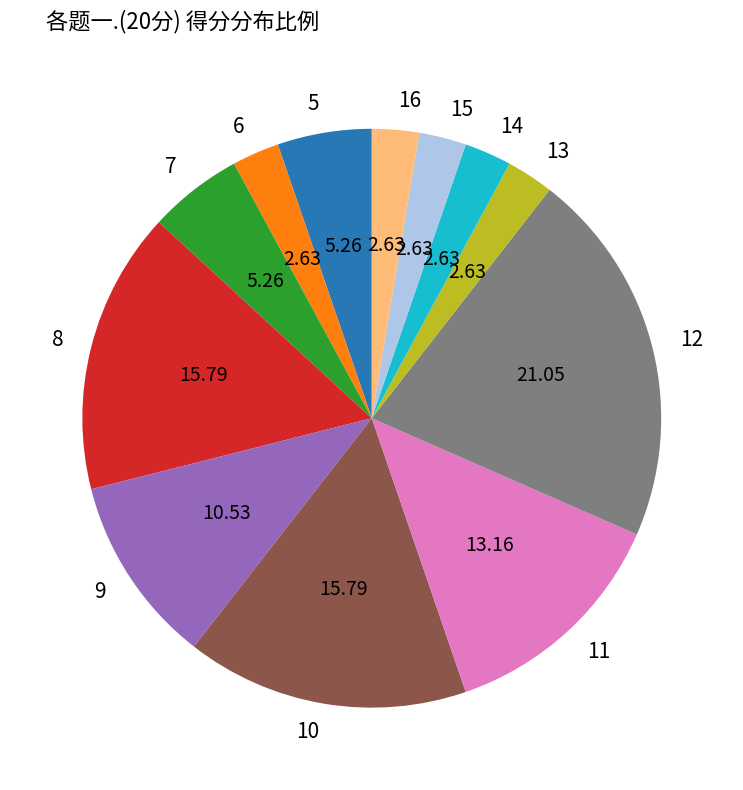

Between 16 and 7, which is larger?

7